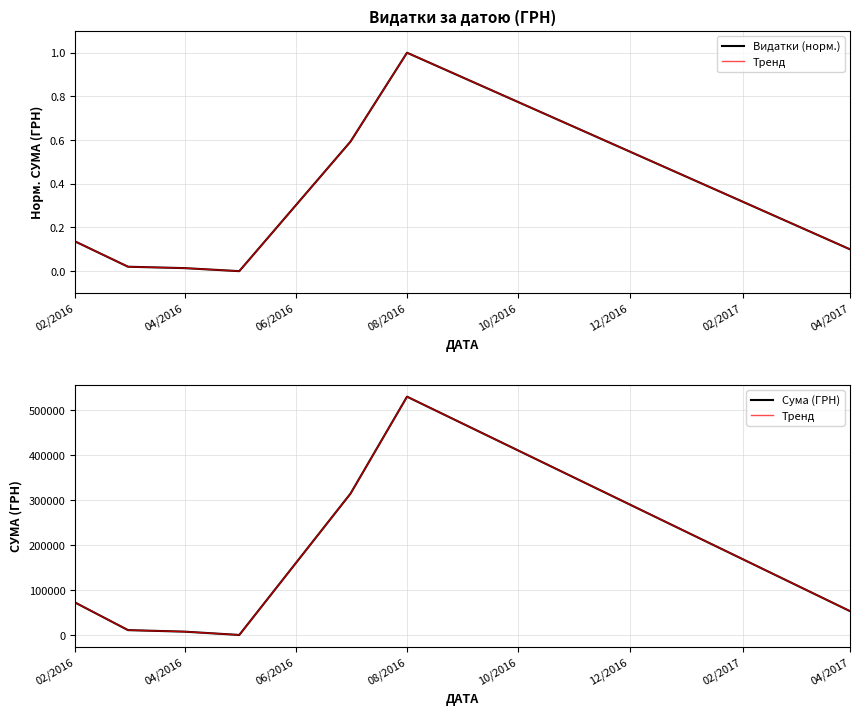

How many interior local peaks does the Сума (ГРН) series have?

1